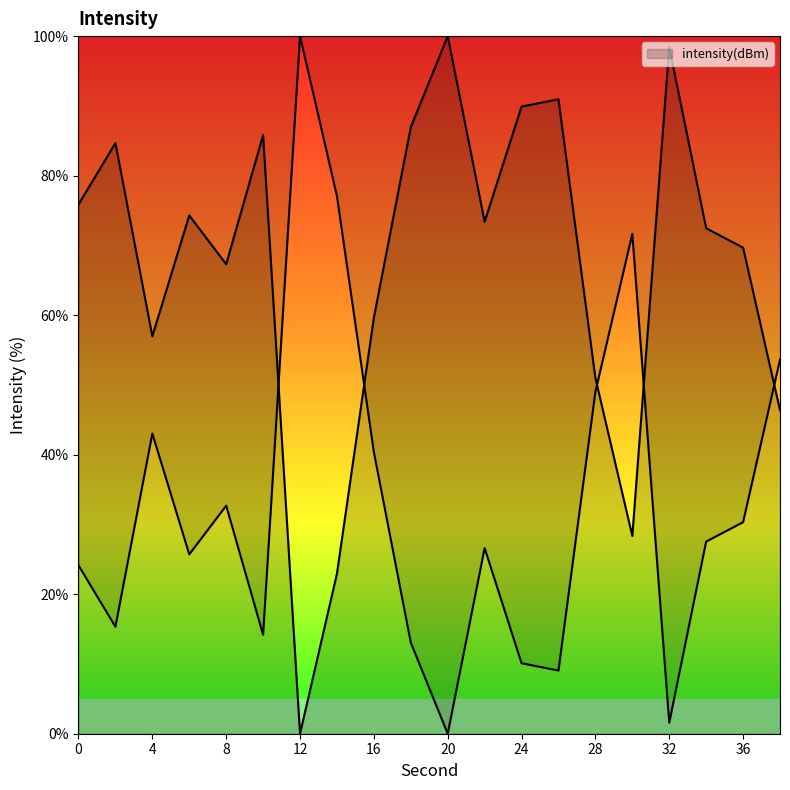

What is the ratio of the value at 0 to the value at 18?

0.9